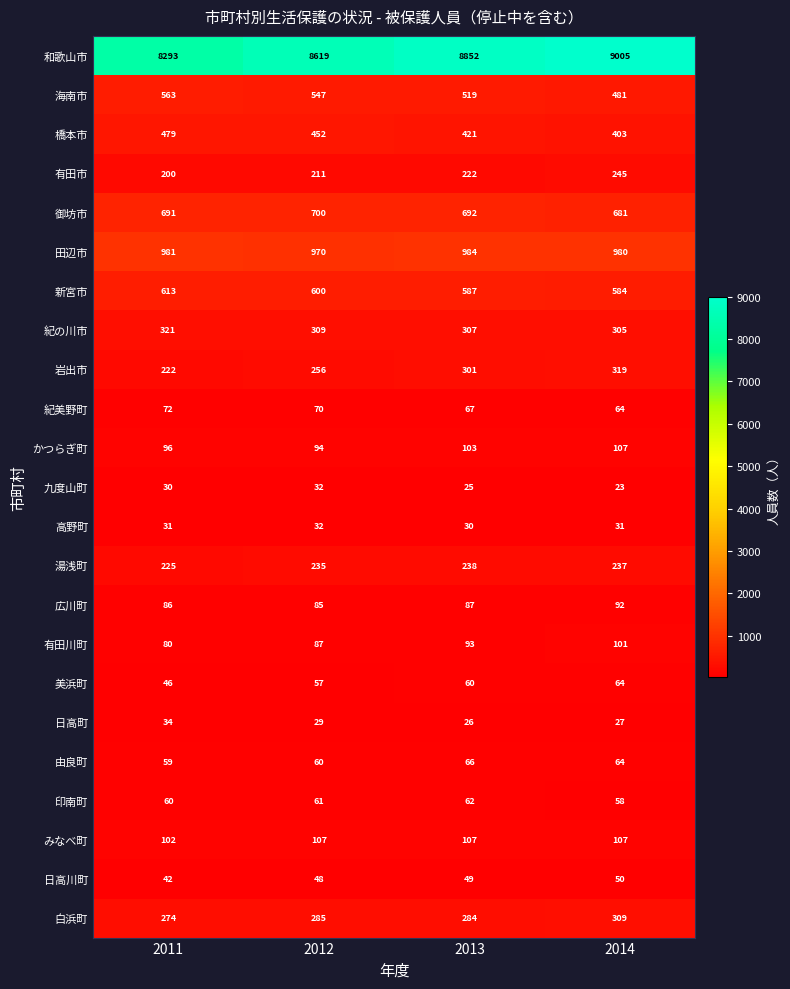

At which category is the sum across all series the highest?

2014